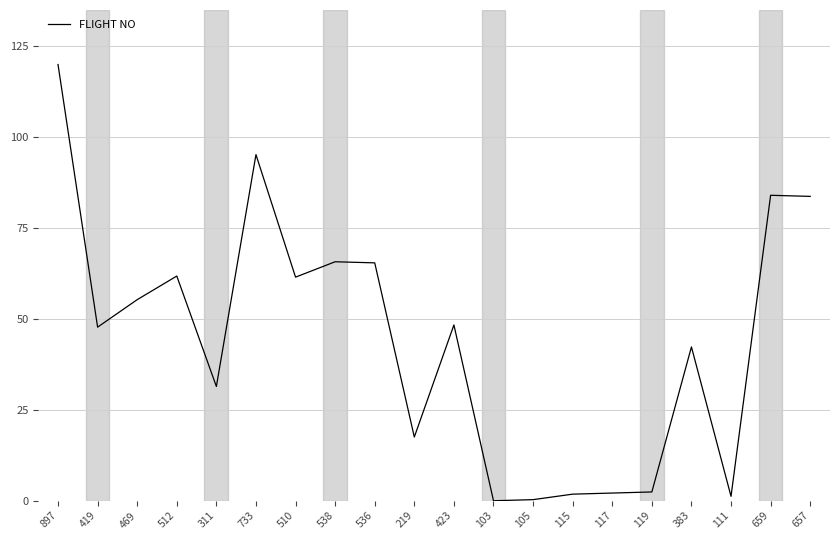

Approximately how many times larger is the value at 311 compared to 383?

0.7